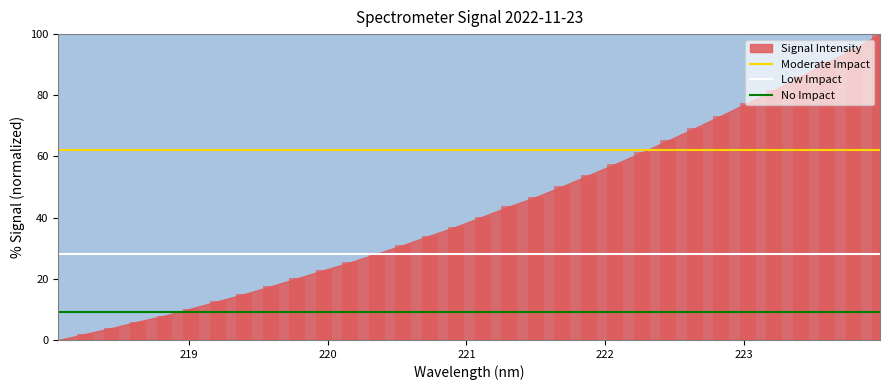

The Low Impact series shows 41 at 219. True or false?

False